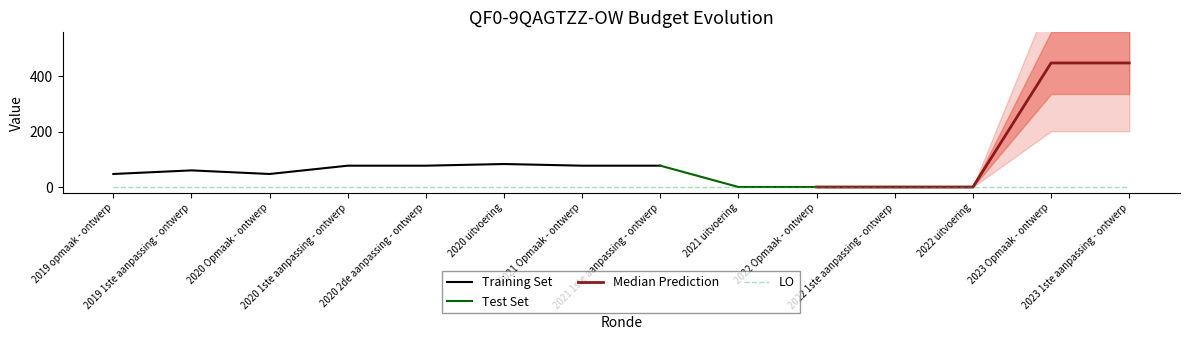

What is the sum of the TO values at 2021 1ste aanpassing - ontwerp and 2020 Opmaak - ontwerp?

124